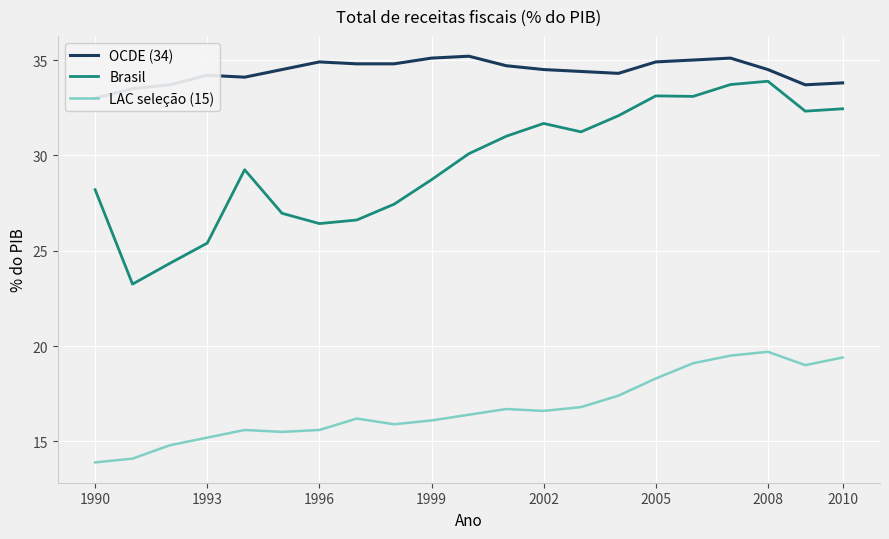

True or false: Brasil and LAC seleção (15) cross at least once.

False